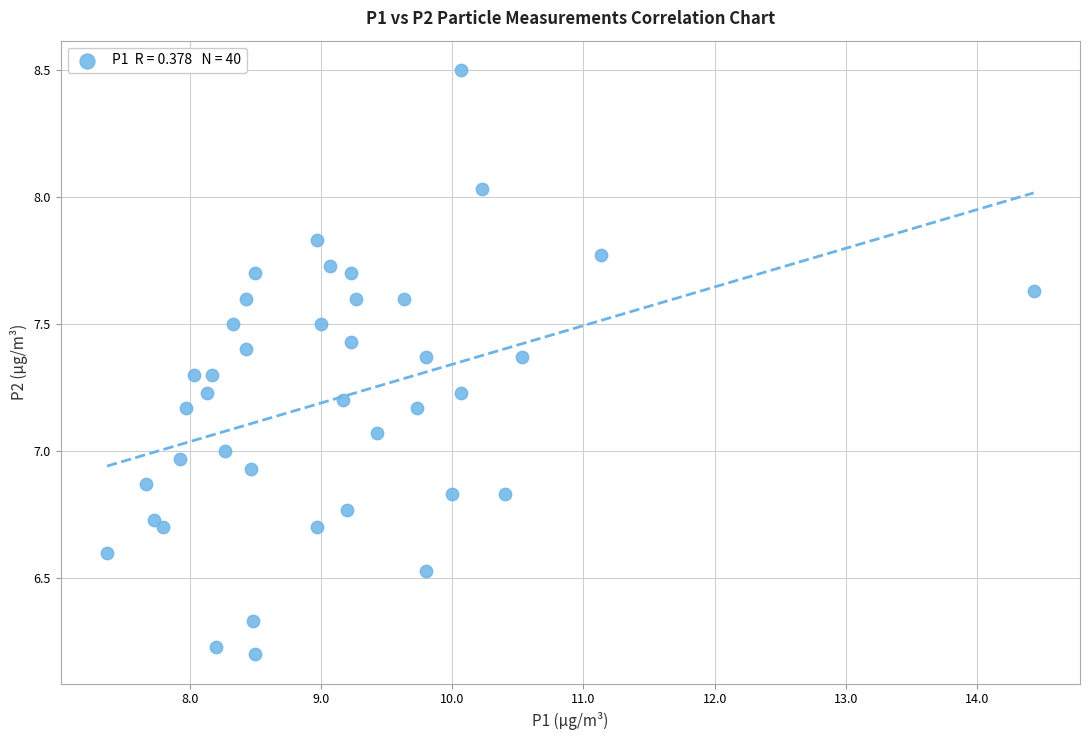

What is the range of Y values (max minus min)?

2.3